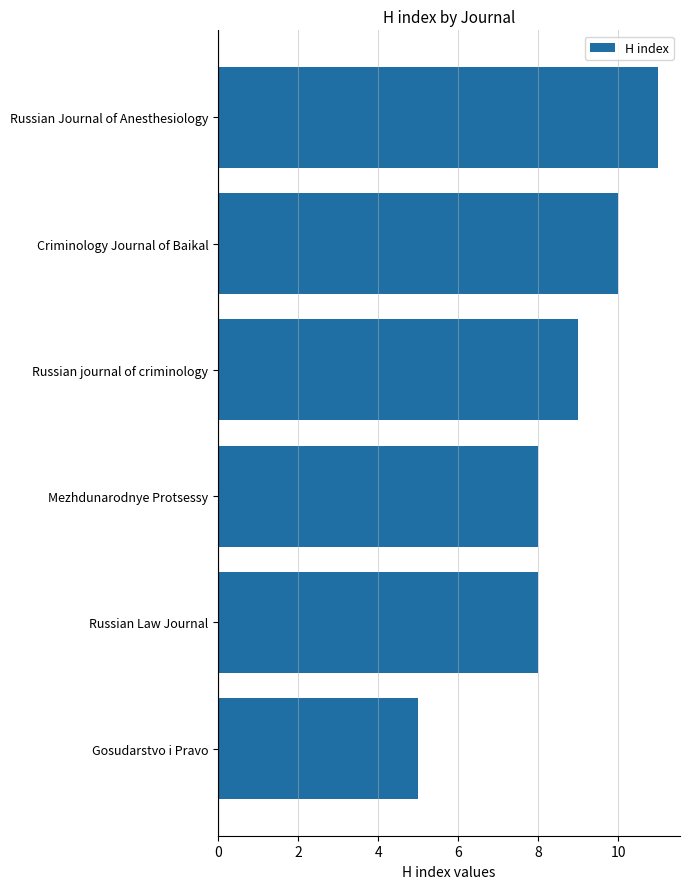

Which has a higher value, Mezhdunarodnye Protsessy or Russian journal of criminology?

Russian journal of criminology